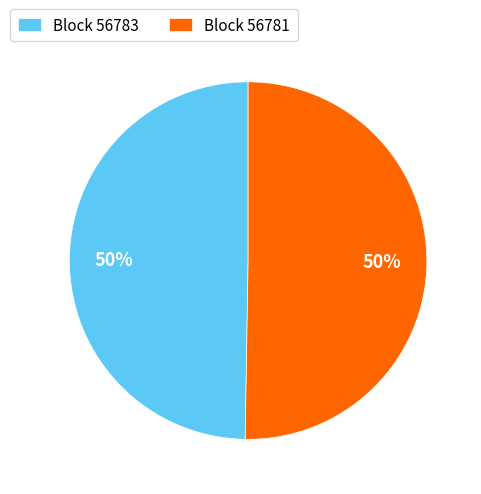

Is the sum of Block 56783 and Block 56781 greater than half?

Yes